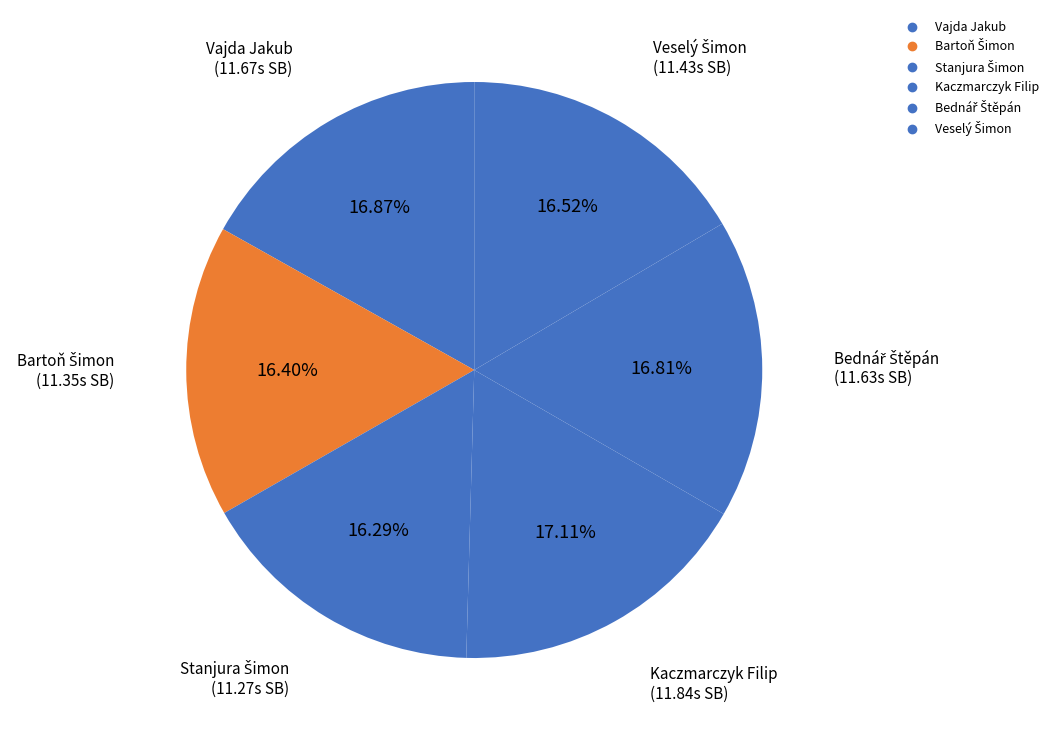

What is the total percentage of Veselý Šimon and Kaczmarczyk Filip?

33.6%